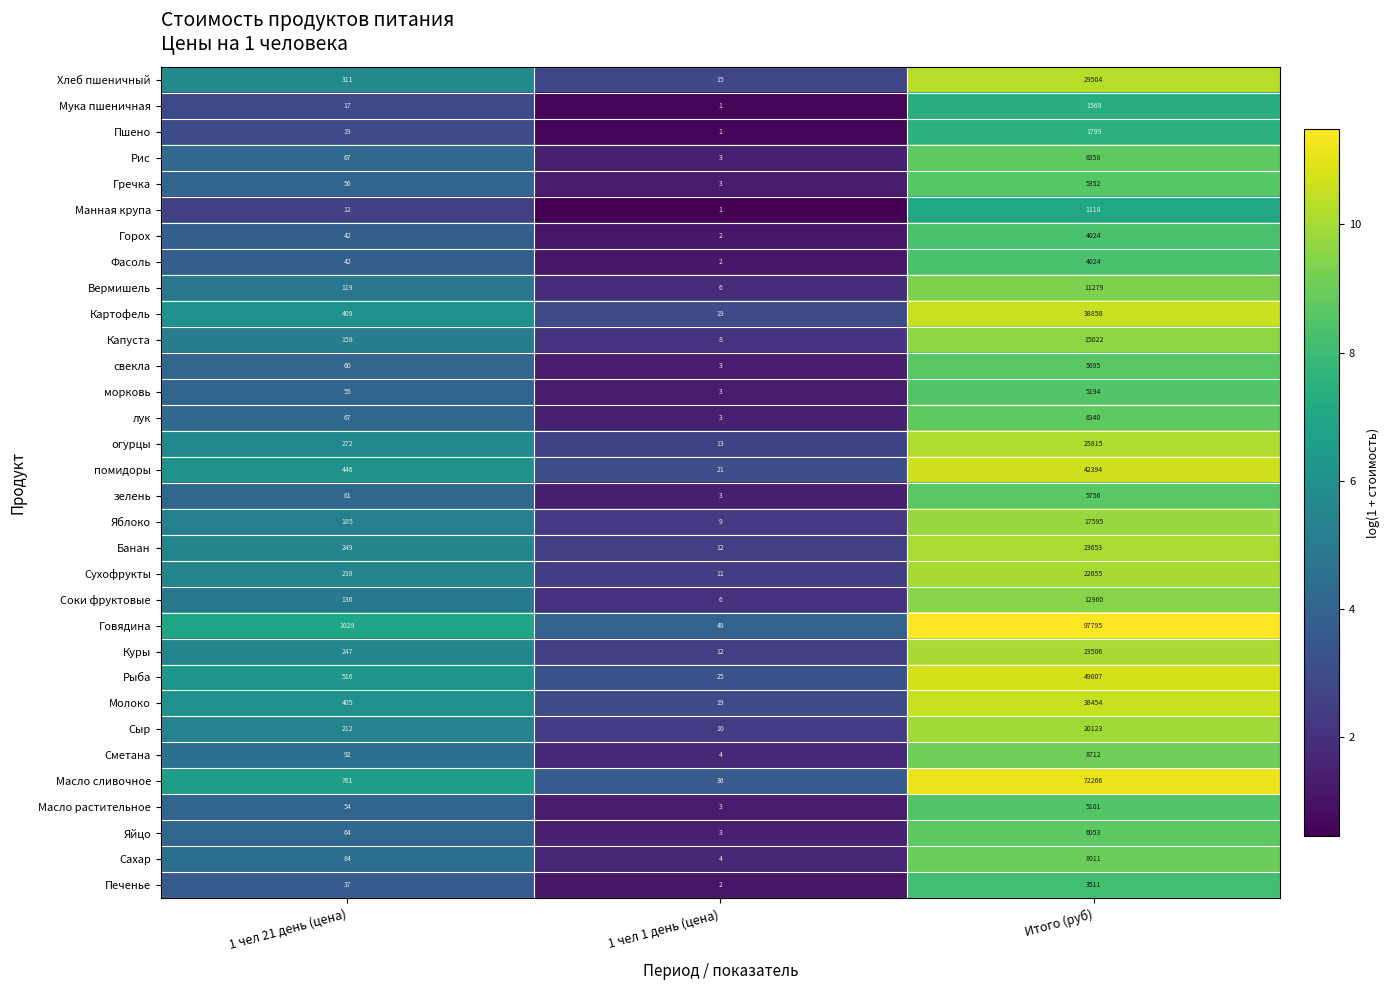

Count the number of data series in this chart.

32